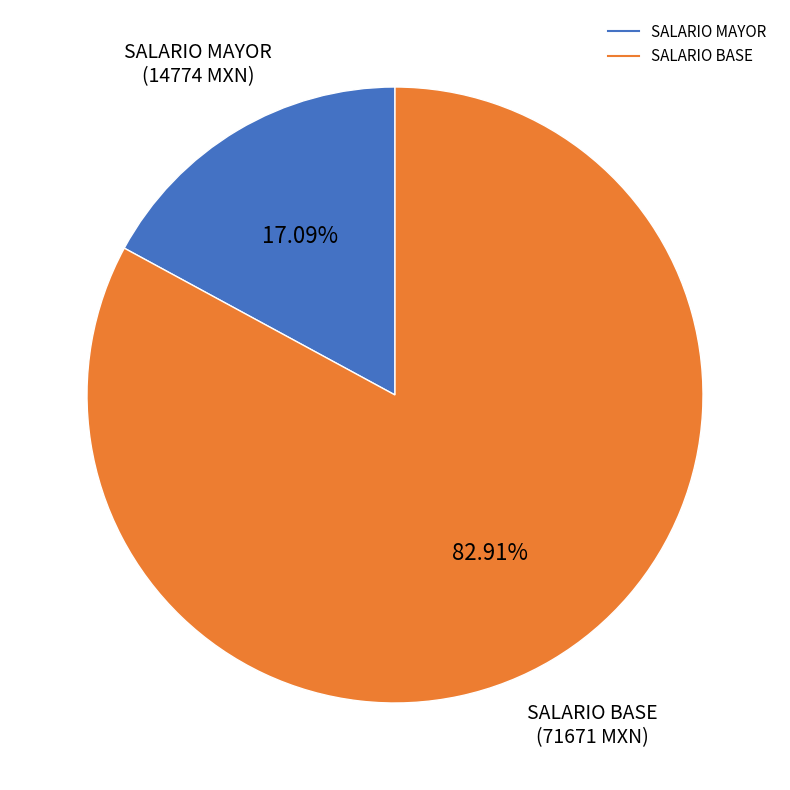

Does any single category account for the majority?

Yes